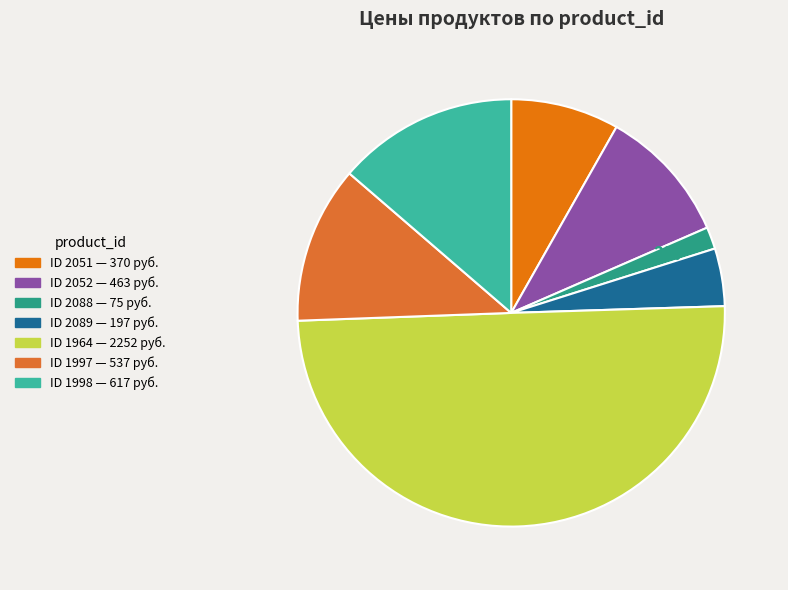

Count the number of slices in the pie.

7